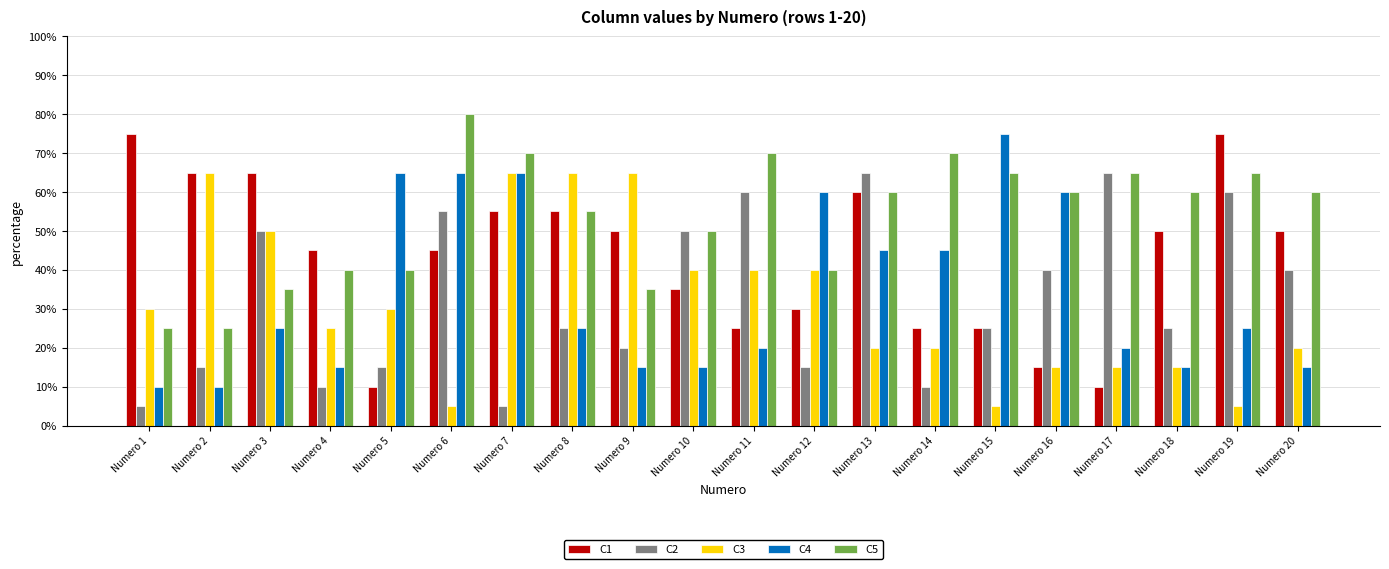

Does the chart contain any negative values?

No